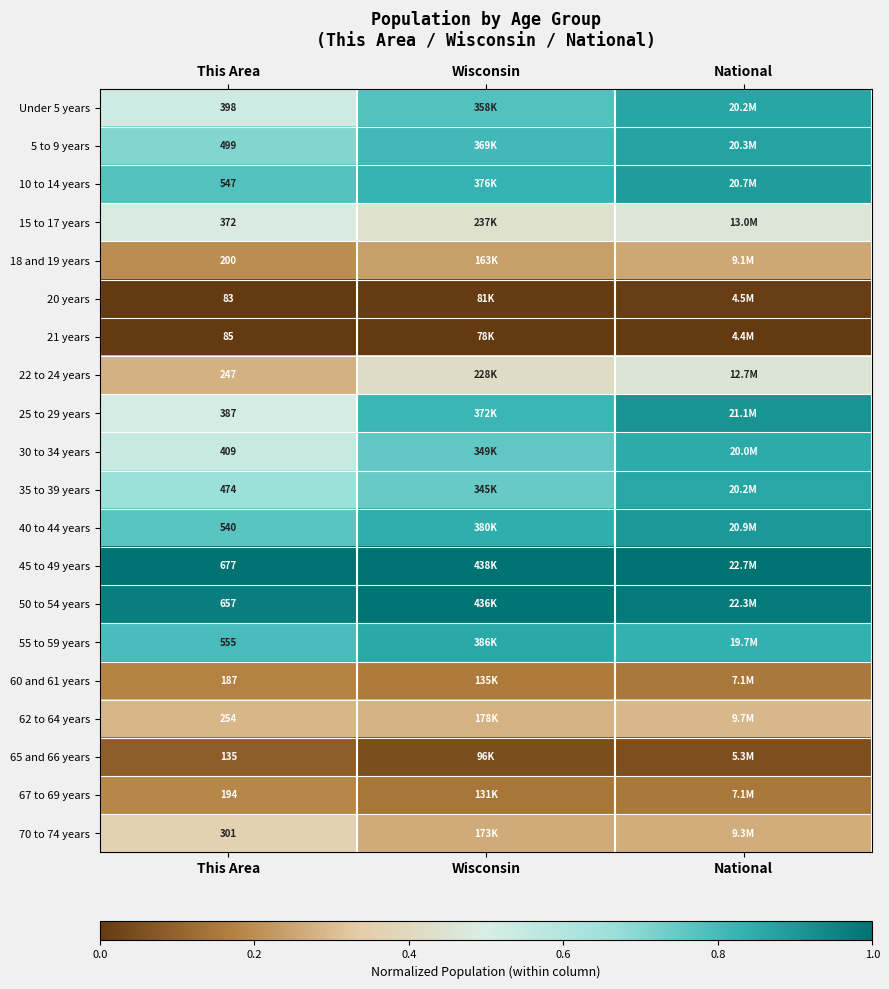

How many data points does each series have?

3